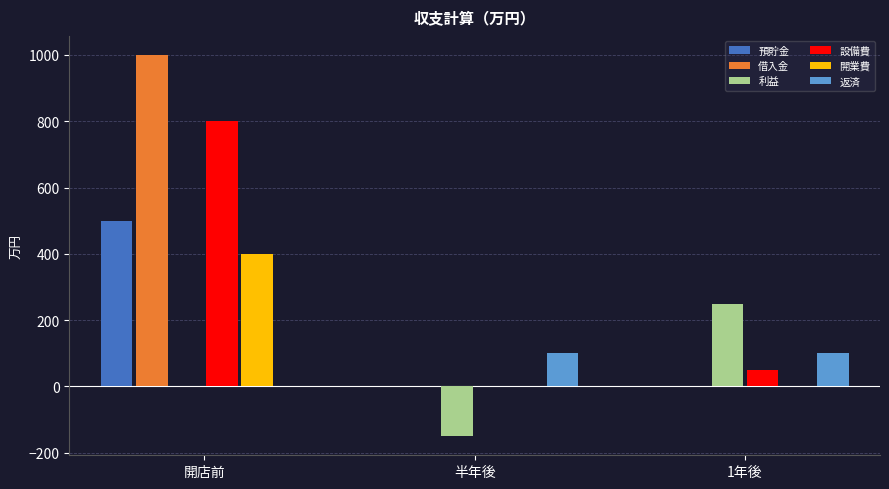

Which series has the largest range (max minus min)?

借入金